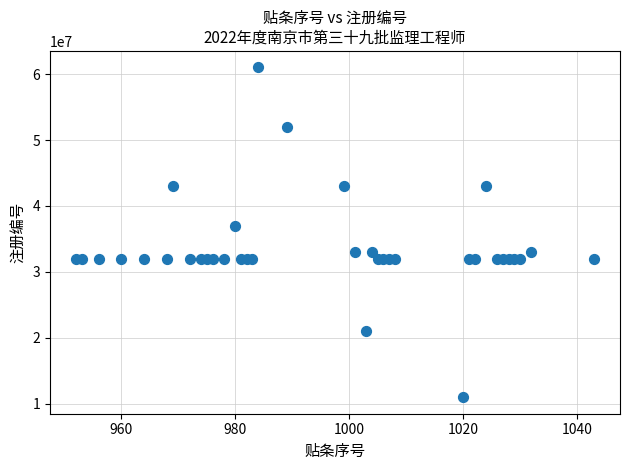

What Y value in the scatter plot is closest to 36003703?

37001924